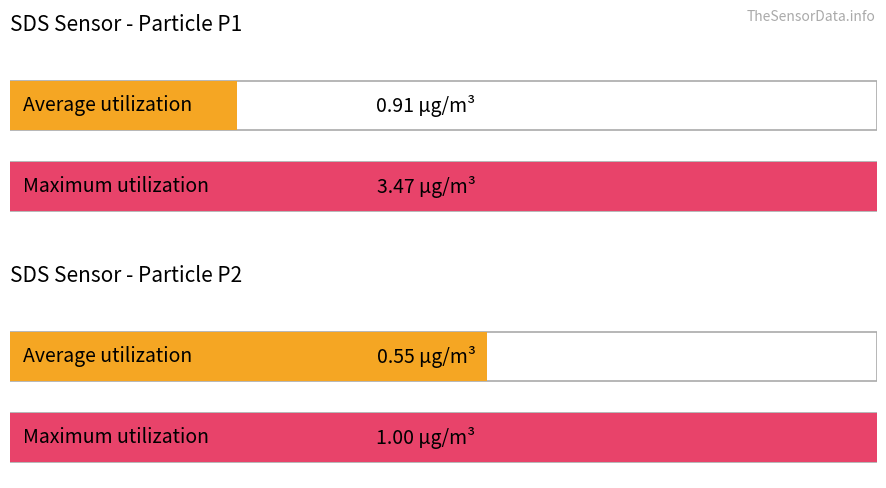

The value of SDS_P1 at 5 is 1.1. True or false?

False